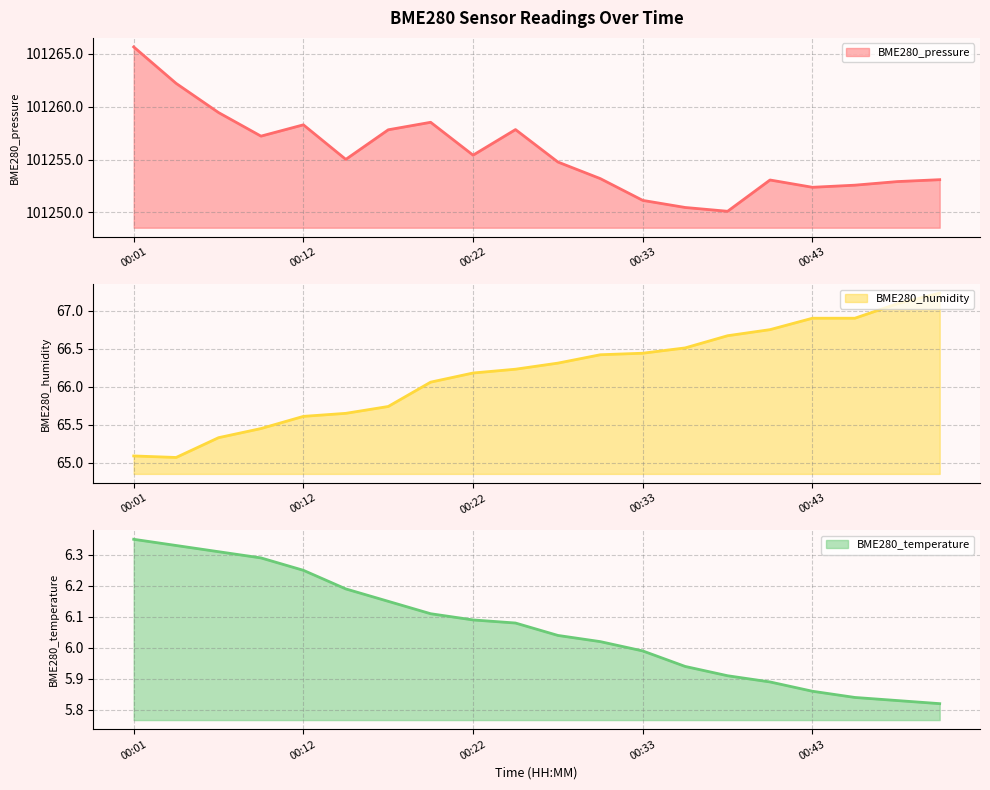

Is it true that BME280_pressure equals 101259.4 at 00:06?

True